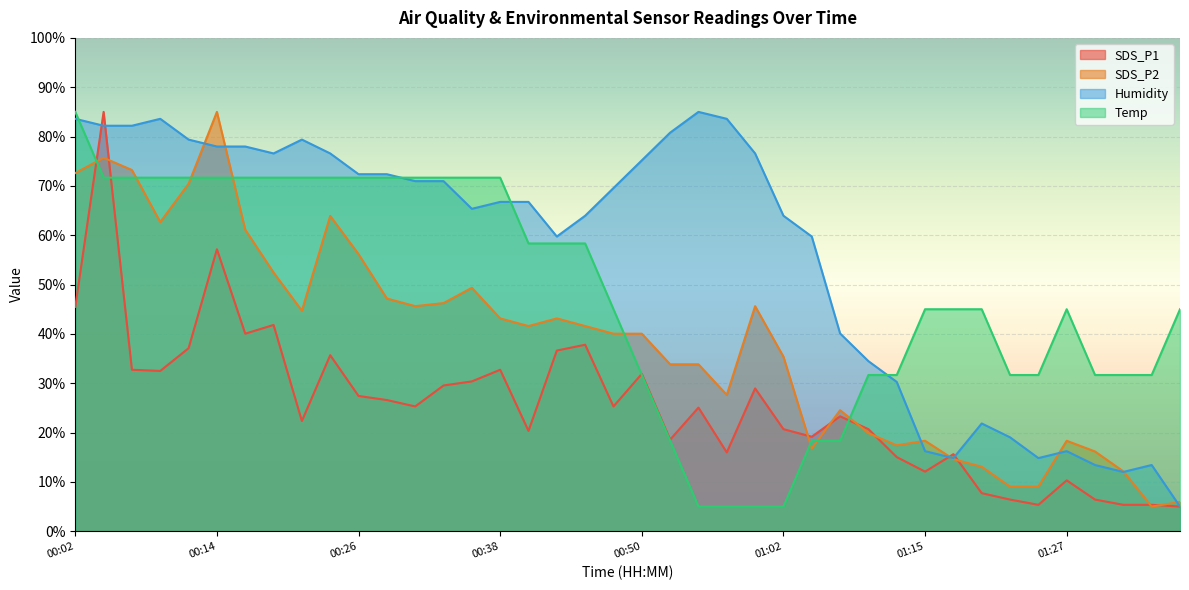

Which series ends up on top after the final intersection of SDS_P2 and Temp?

Temp